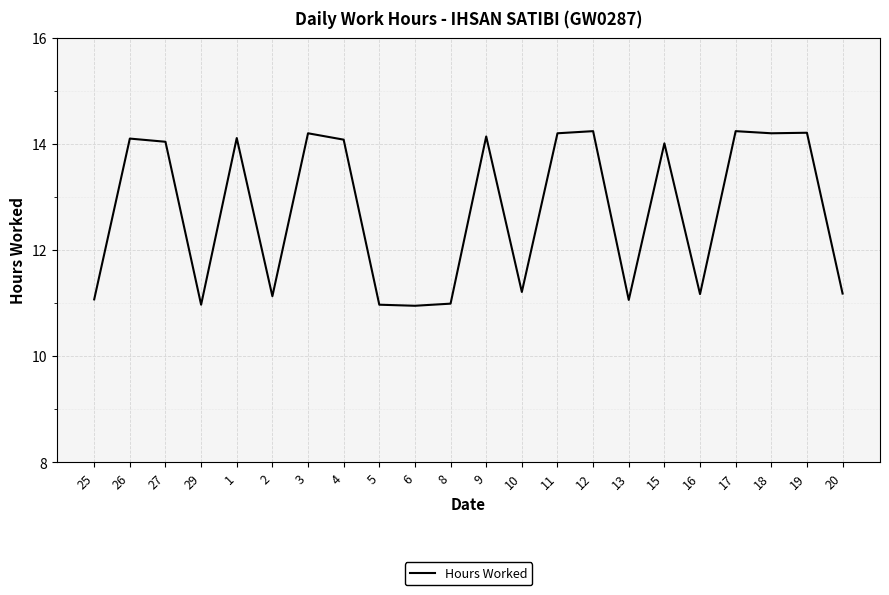

What position from the left is 10?

13